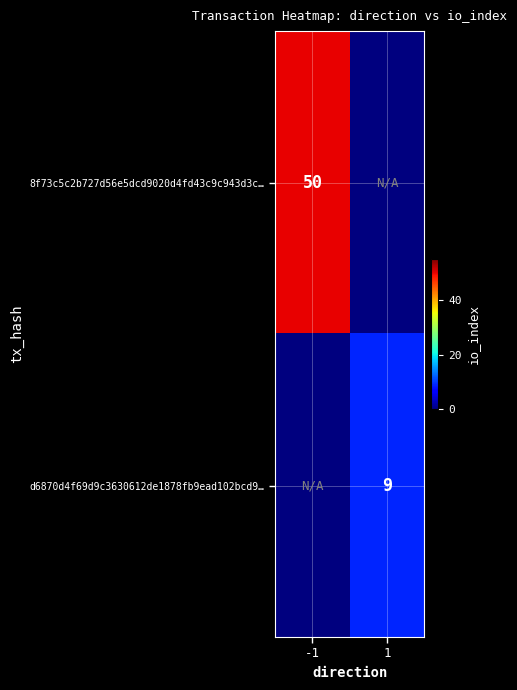

True or false: d6870d4f69d9c3630612de1878fb9ead102bcd9… has a value of 9 at 1.

True